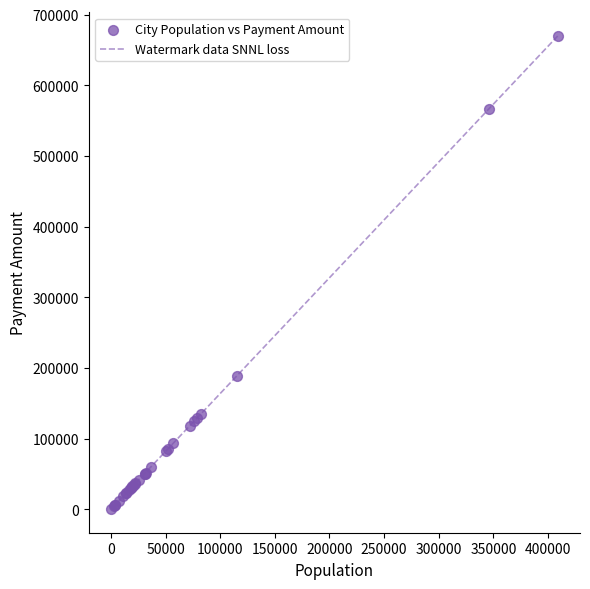

How many lines are shown in the chart?

1